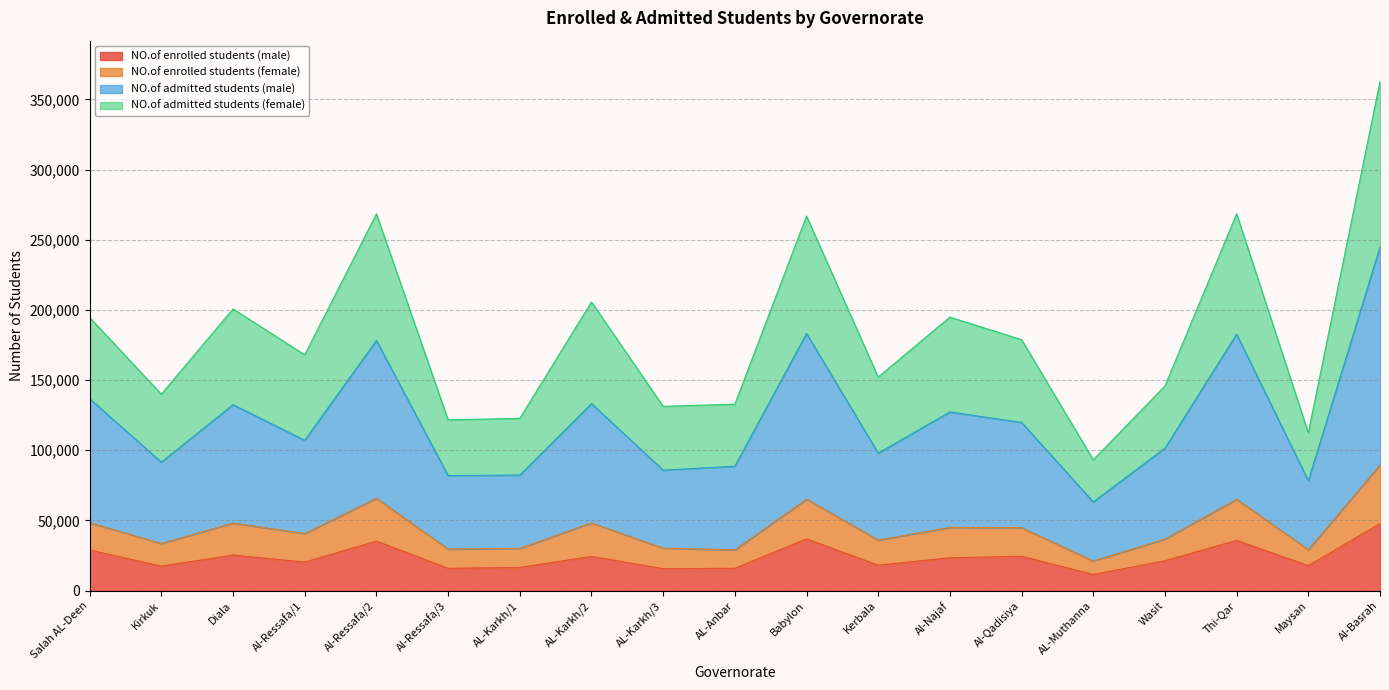

In NO.of admitted students (female), how many points are higher than both neighbors (excluding endpoints)?

6